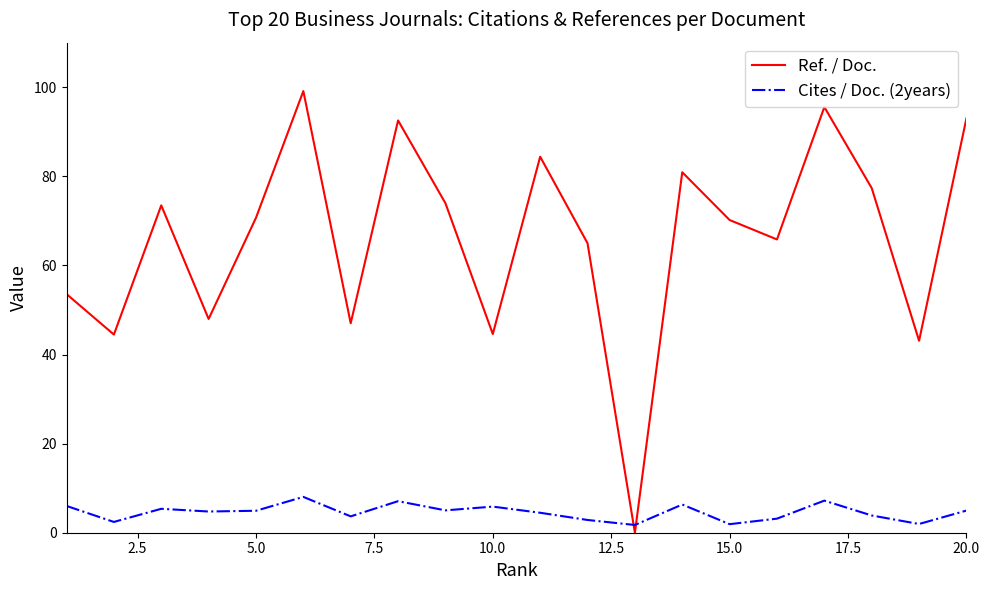

Which series has the largest total across all categories?

Ref. / Doc.